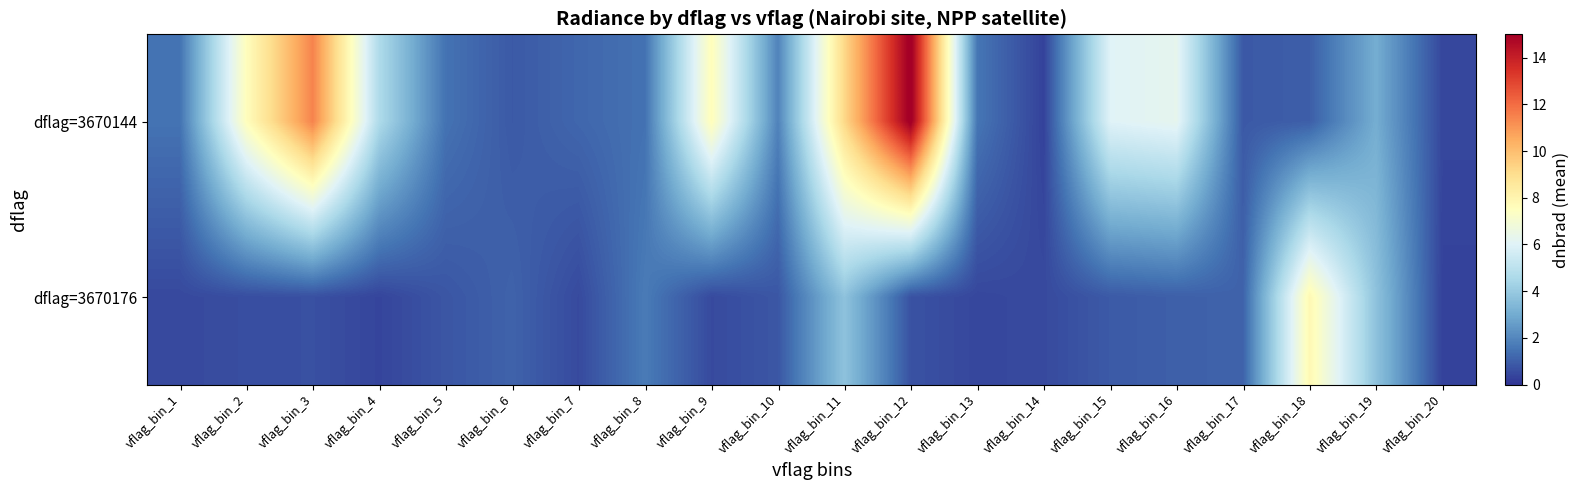

List the series in order of their overall mean, highest first.

dflag=3670144, dflag=3670176